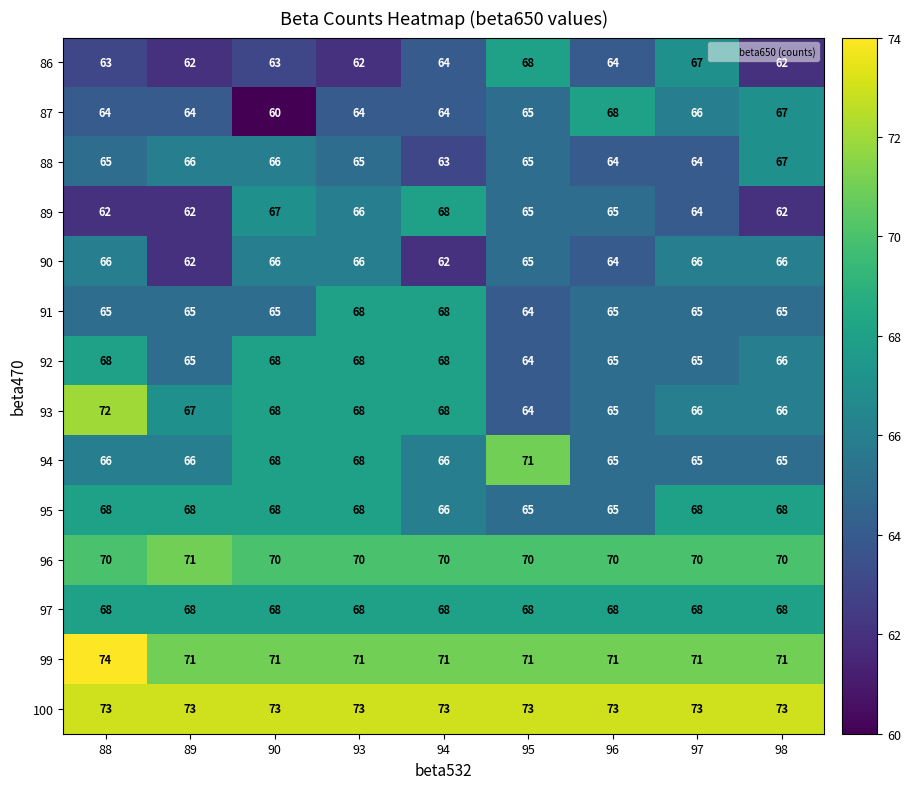

Between 89 and 95, which series saw the biggest shift?

86